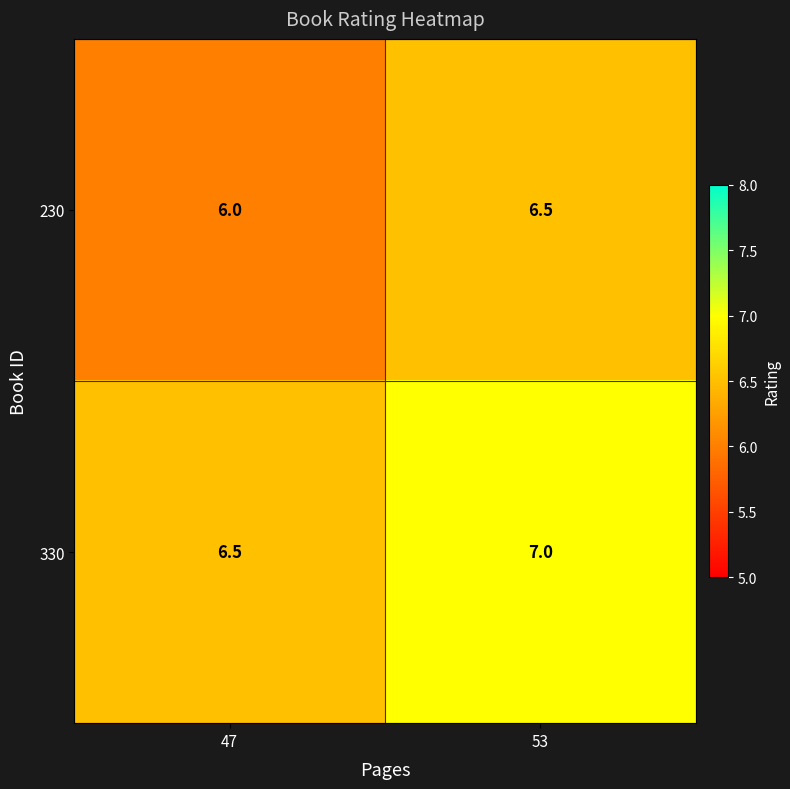

Which category has the lowest value in the 330 series?

47